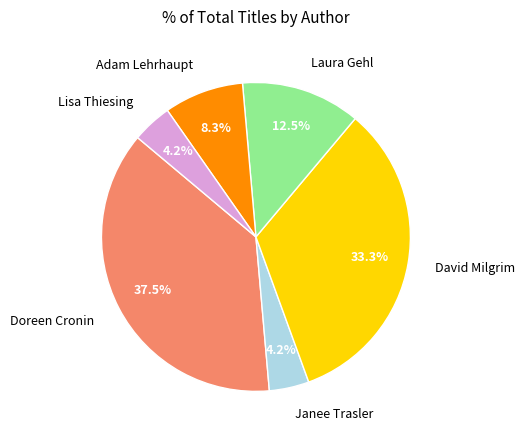

What percentage is NOT represented by Laura Gehl?

87.5%